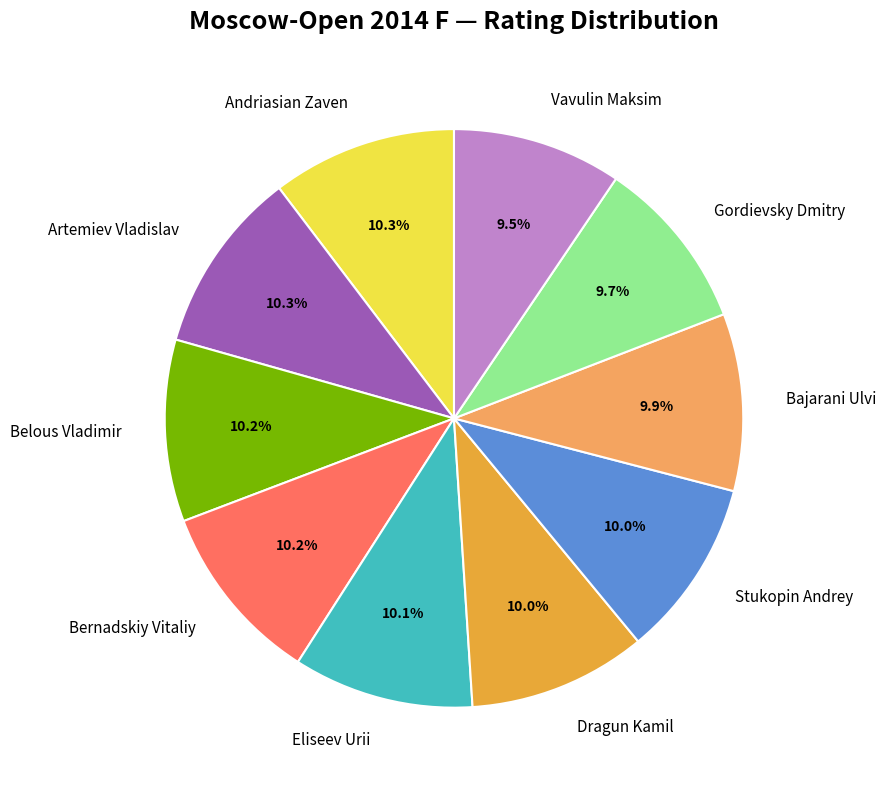

What is the total percentage of Stukopin Andrey and Eliseev Urii?

20.1%